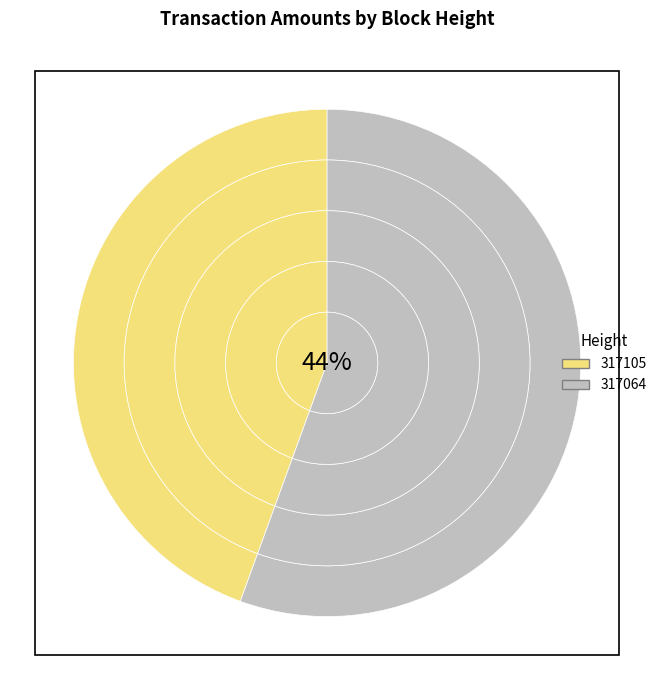

How many segments does this pie chart have?

2